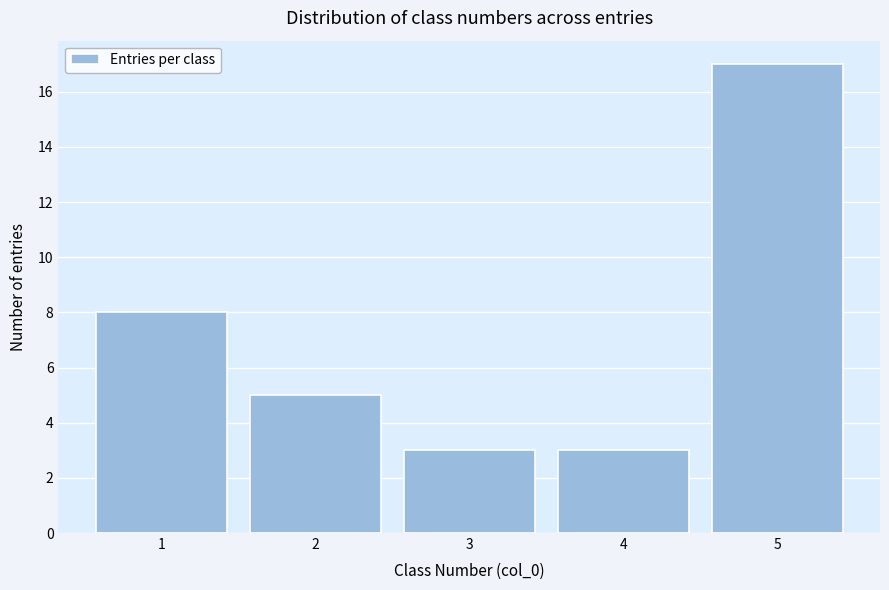

Reading left to right, transcribe all the data shown in this chart.

1=8	2=5	3=3	4=3	5=17